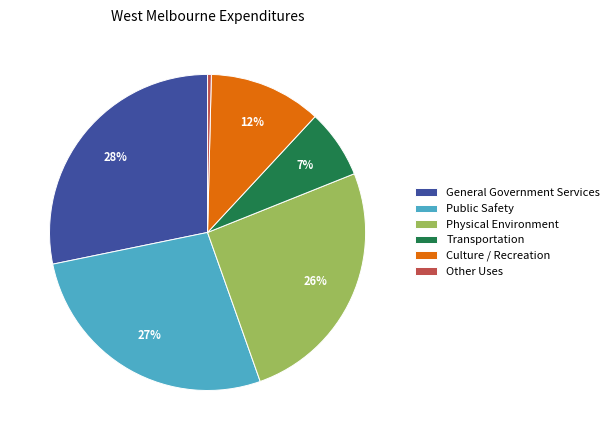

Combined, do General Government Services and Culture / Recreation account for over 50%?

No